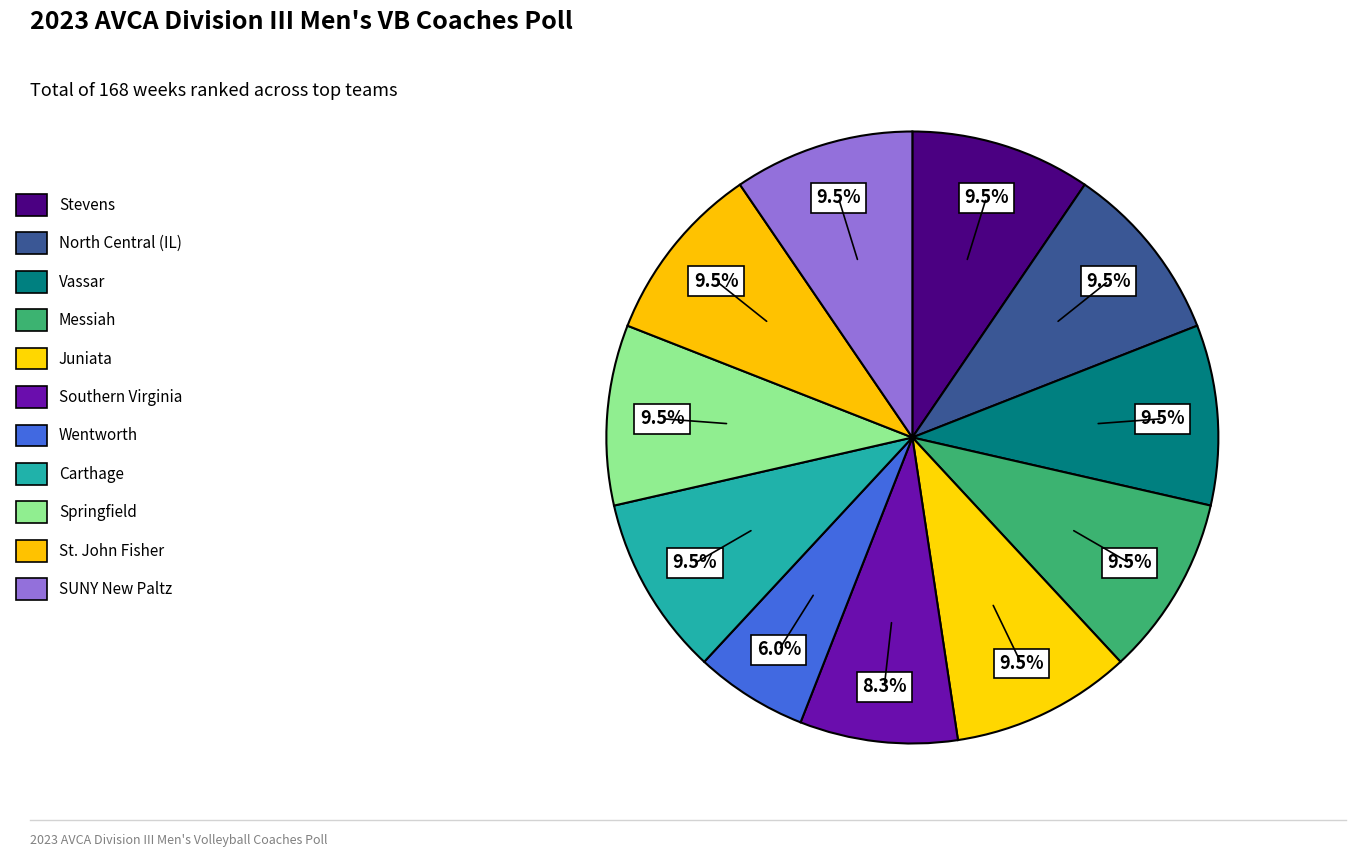

How many slices are in this pie chart?

11